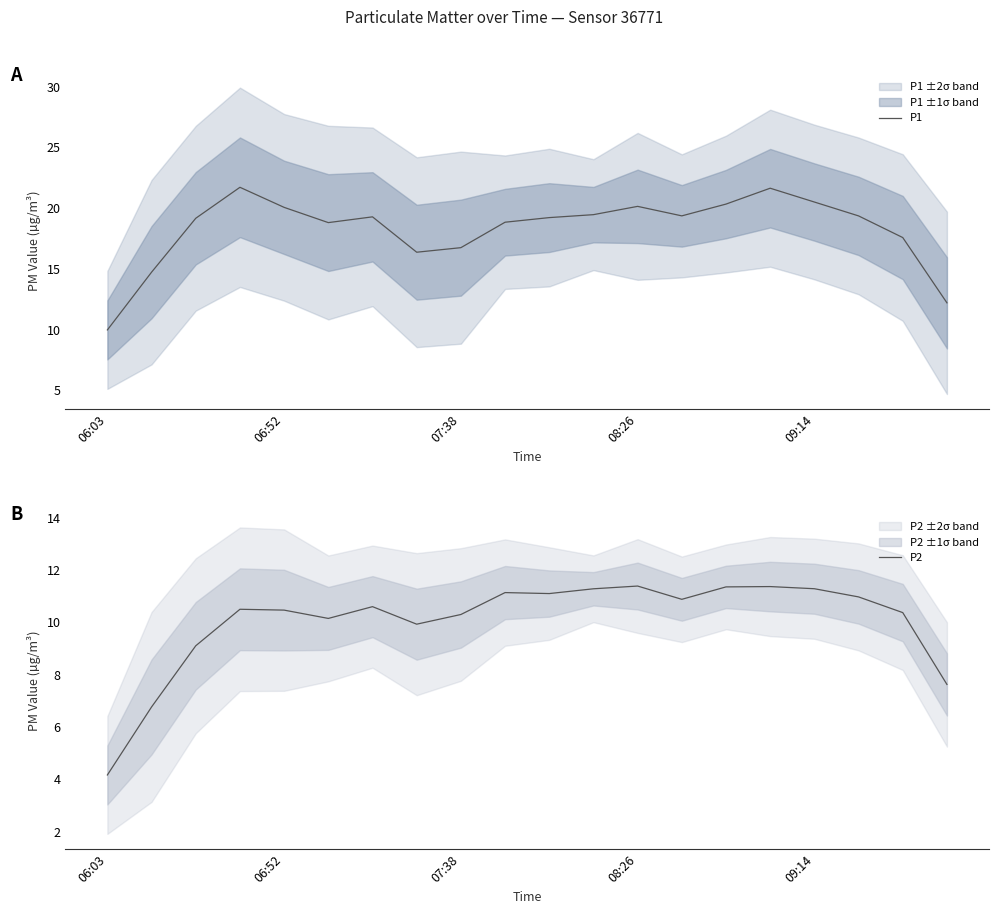

True or false: P1 and P2 cross at least once.

False